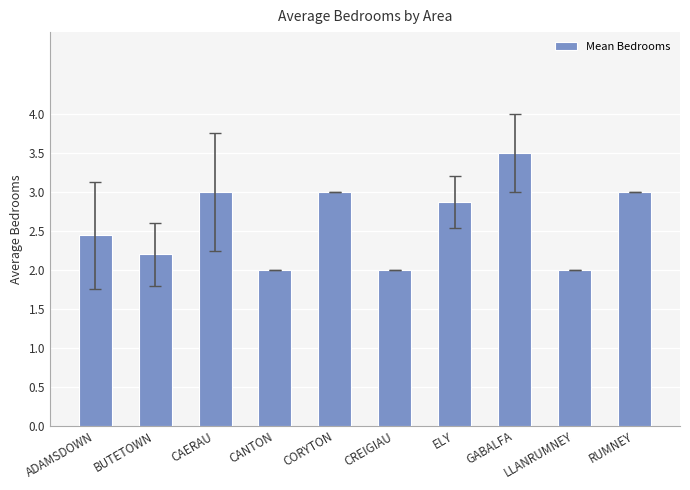

Is it true that the value at CREIGIAU is 2.7?

False